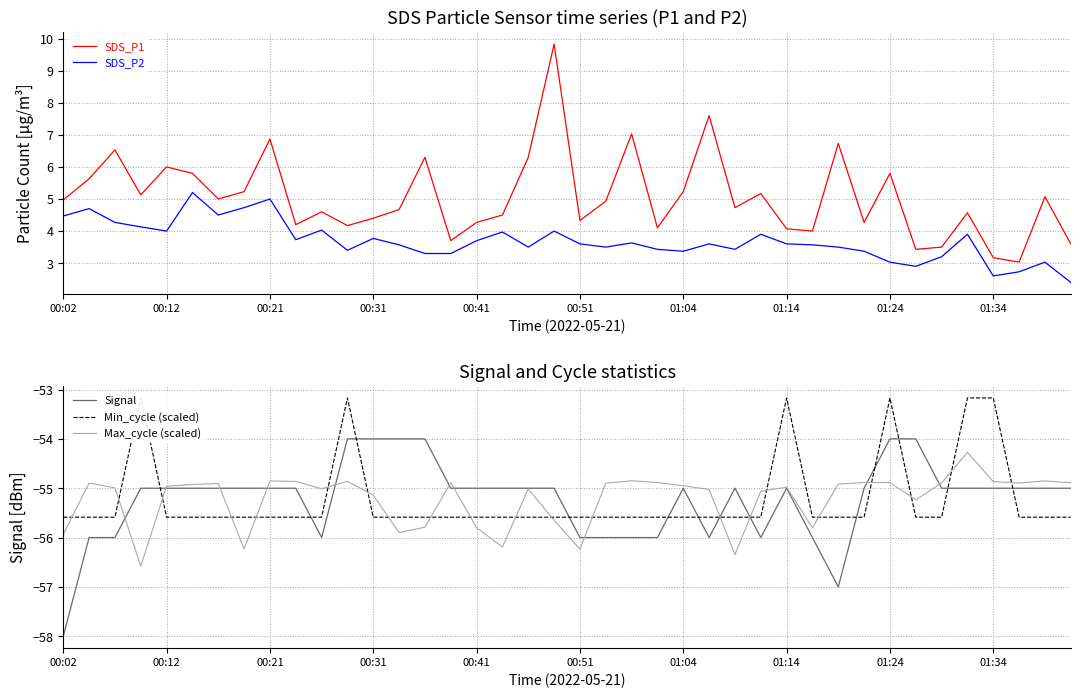

Count the Signal values in the range -56 to -55.

32